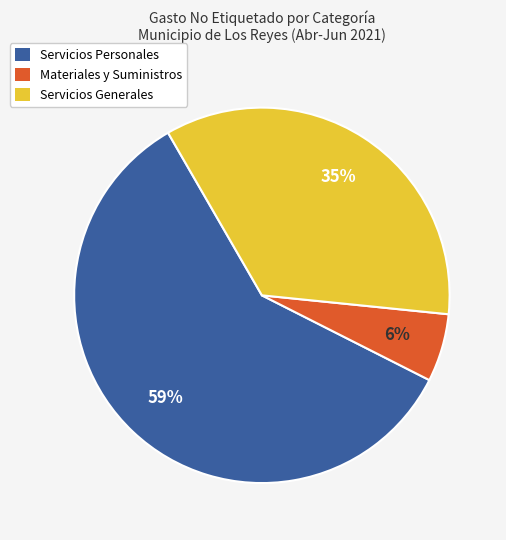

Which slice represents more than half of the pie?

Servicios Personales